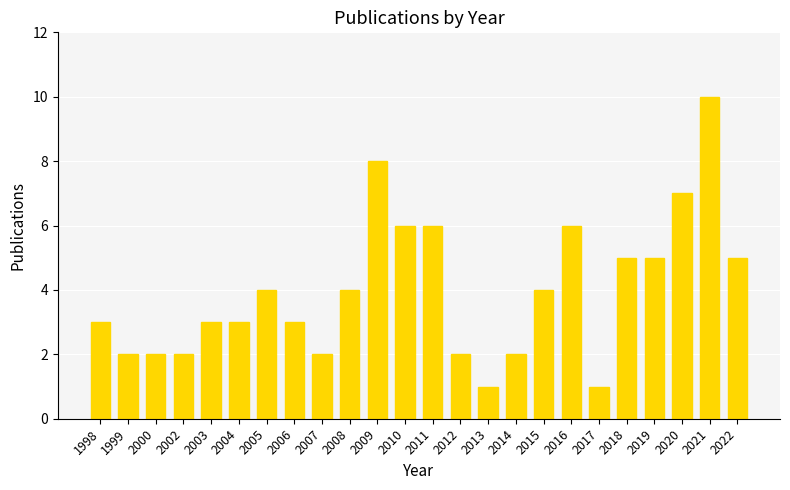

Read the value at 2006.

3